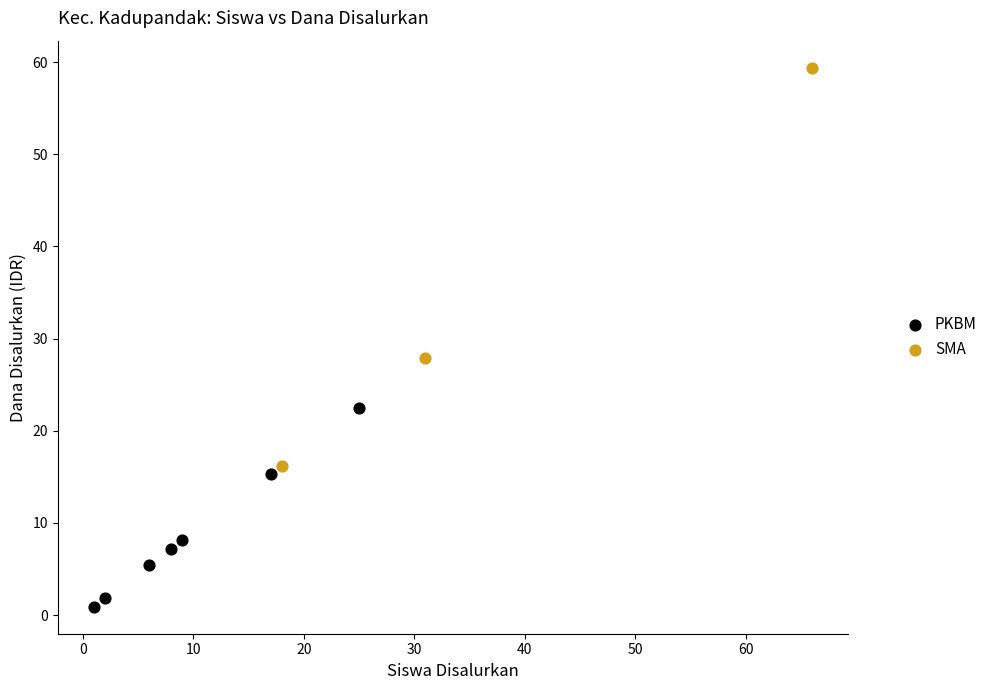

Which series has the widest spread of Y values?

SMA